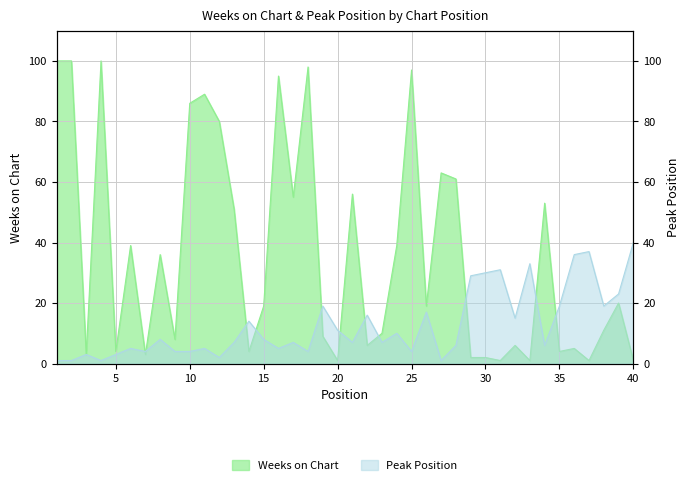

At which label is Weeks on Chart closest to 50?

13